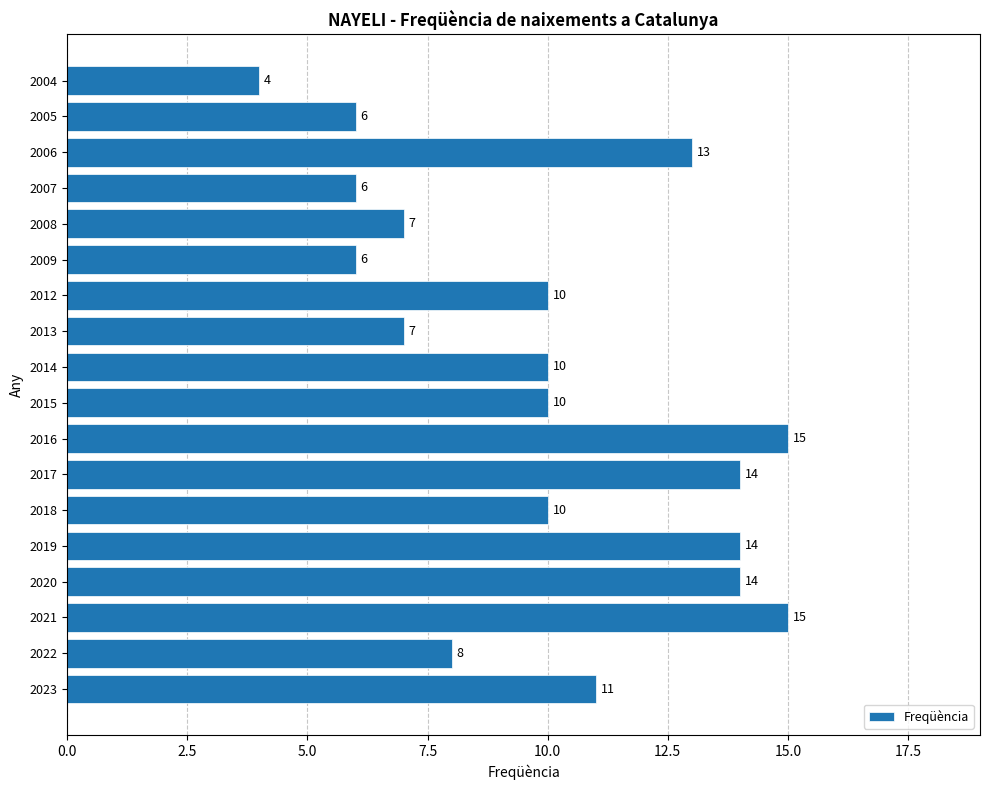

Are the bars horizontal?

Yes